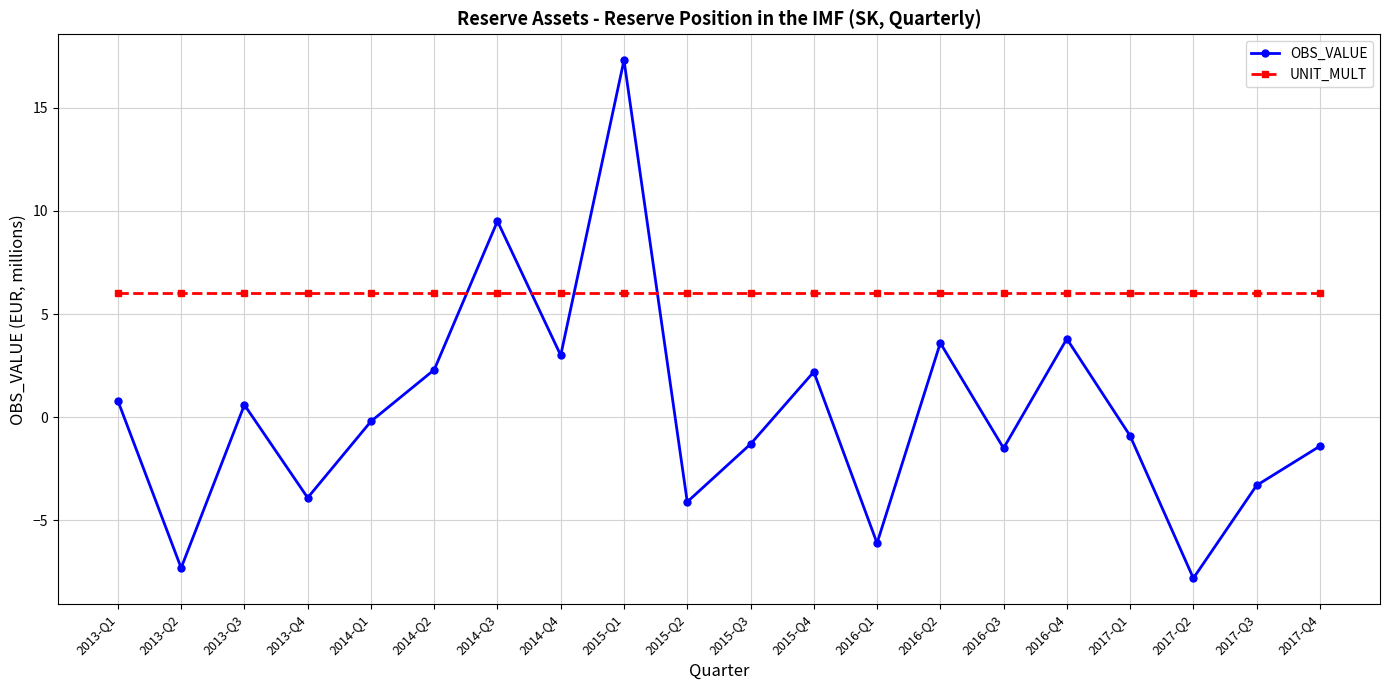

Which series ends up on top after the final intersection of OBS_VALUE and UNIT_MULT?

UNIT_MULT